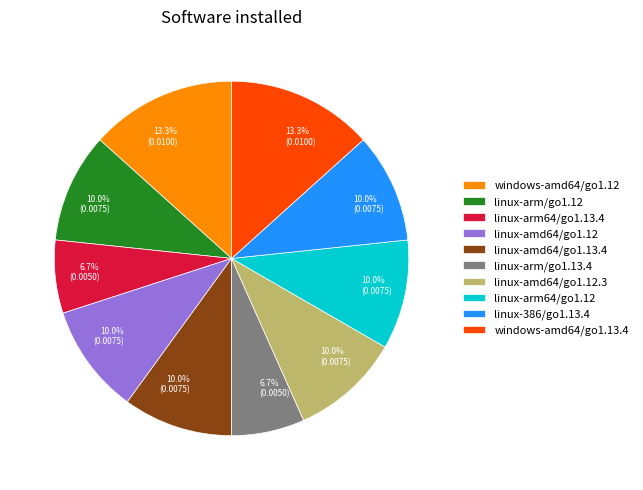

Is there any slice that represents more than half of the pie?

No